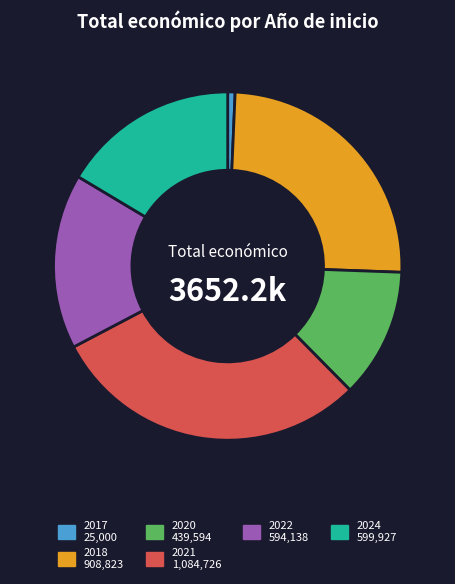

Does any single category account for the majority?

No